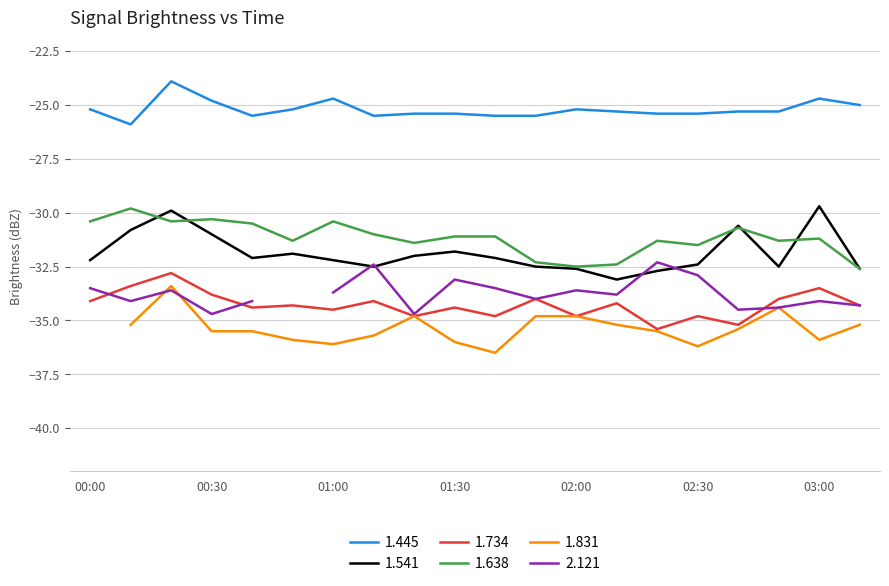

At which category does 1.638 reach its first local peak?

2000/04/14 00:10